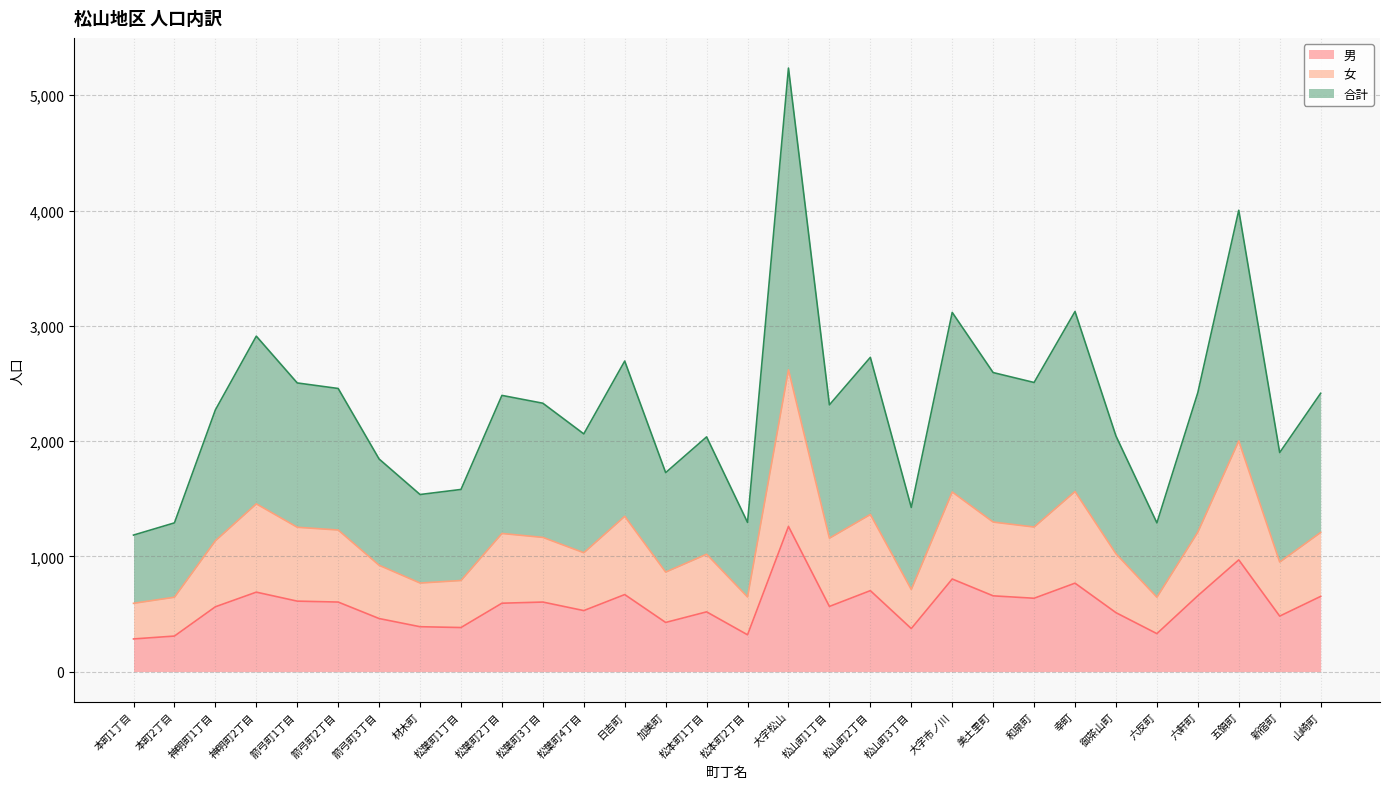

At which category is the sum across all series the highest?

大字松山